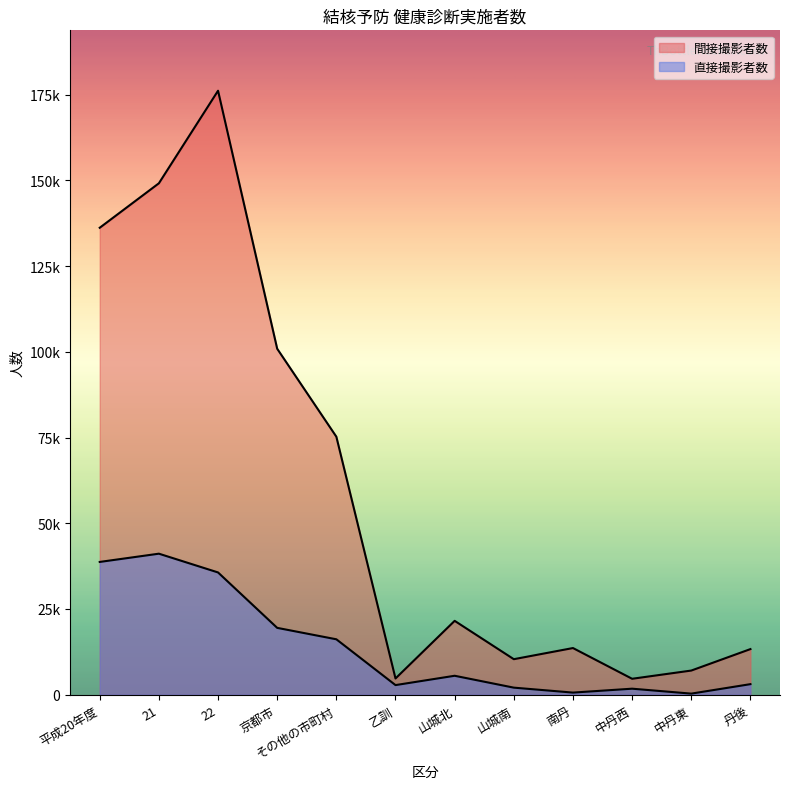

True or false: 直接撮影者数 and 間接撮影者数 cross at least once.

False